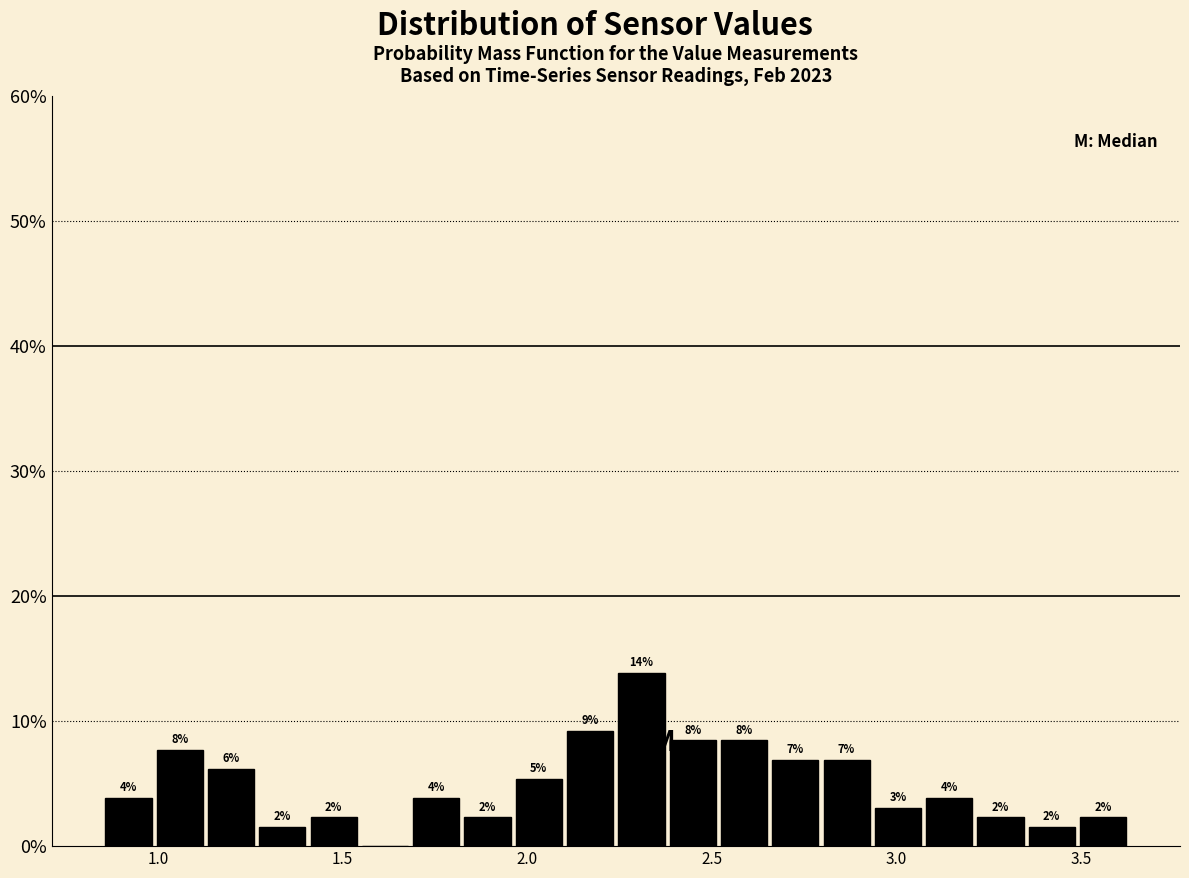

Read against the x-axis, roughly where is the centre of the tallest bar?

2.30